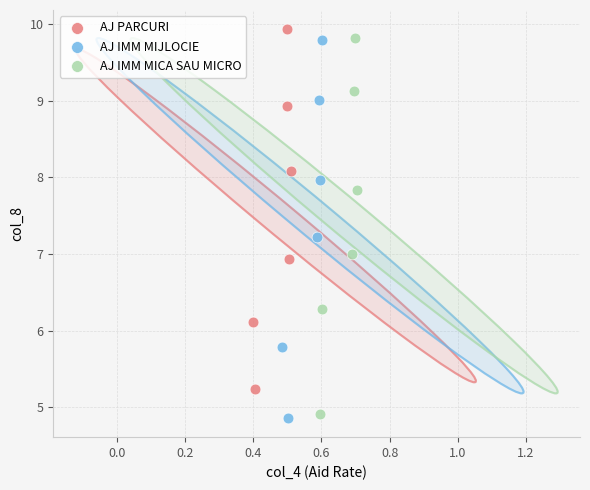

Which series reaches the maximum Y coordinate?

AJ PARCURI